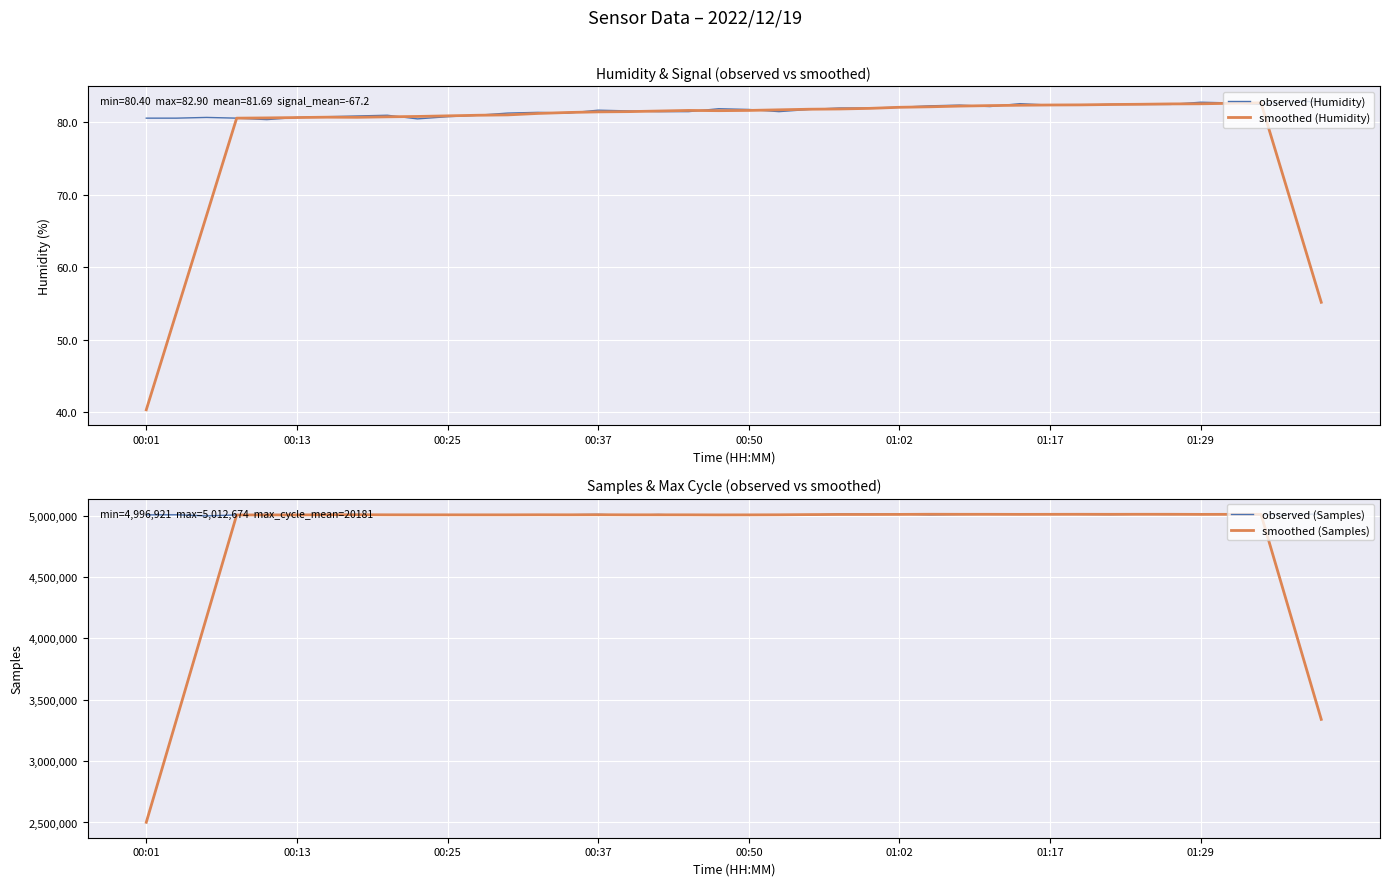

What is the highest value of the smoothed (Humidity) series?

82.7